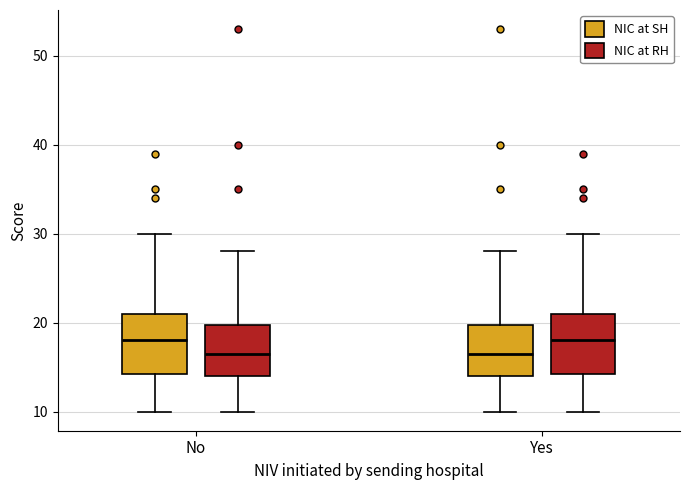

Reading left to right, read every box against the y-axis: the position of its median line, the range the box covers, and the ends of its whiskers. The values are not printed on the chart, so give them approximately, as read against the axis.

No (NIC at SH): median 18, box 14 to 21, whiskers 10 to 30
No (NIC at RH): median 17, box 14 to 20, whiskers 10 to 28
Yes (NIC at SH): median 17, box 14 to 20, whiskers 10 to 28
Yes (NIC at RH): median 18, box 14 to 21, whiskers 10 to 30